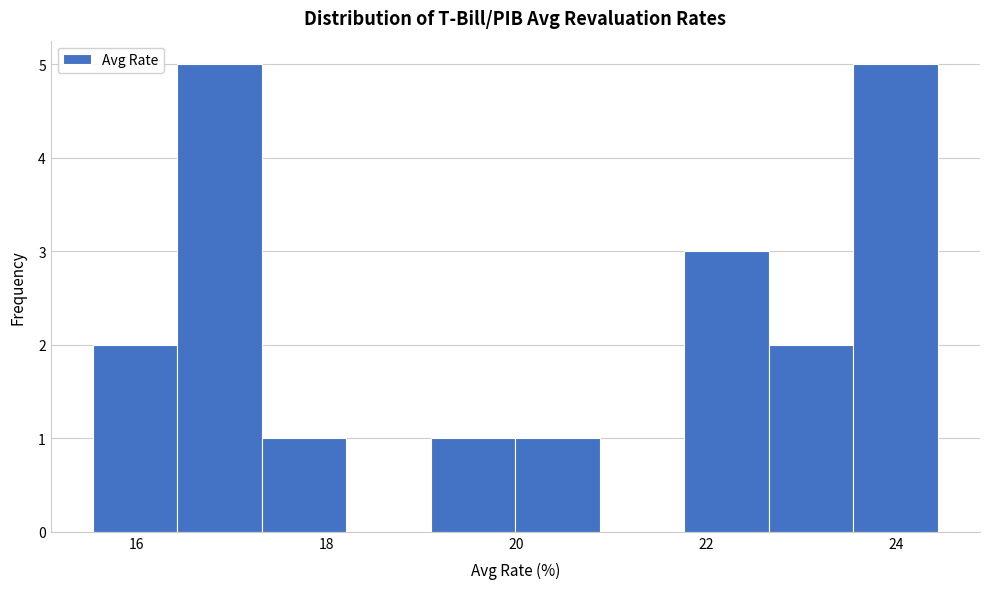

Reading left to right, list every bar in this chart as the range it spans on the x-axis followed by its height. Neither the bar edges nor the heights are printed on the chart, so give them approximately, as read against the axes.

15.6 to 16.4: 2
16.4 to 17.4: 5
17.4 to 18.2: 1
18.2 to 19.2: 0
19.2 to 20.0: 1
20.0 to 20.8: 1
20.8 to 21.8: 0
21.8 to 22.6: 3
22.6 to 23.6: 2
23.6 to 24.4: 5